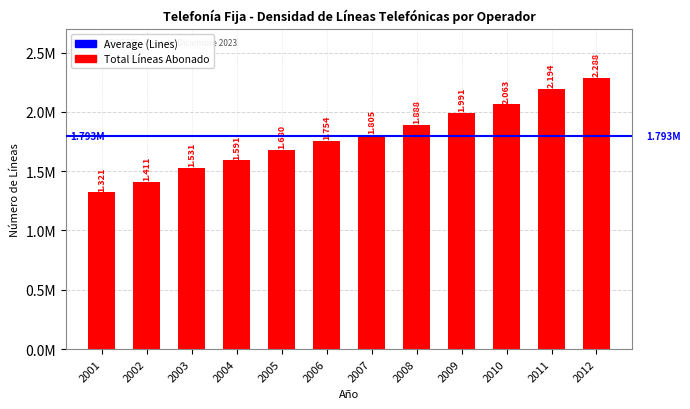

Reading right to left, what are all the values shown in this chart?

2012=2288297	2011=2194091	2010=2062589	2009=1991494	2008=1888467	2007=1804831	2006=1754369	2005=1679568	2004=1590655	2003=1530700	2002=1411055	2001=1320776